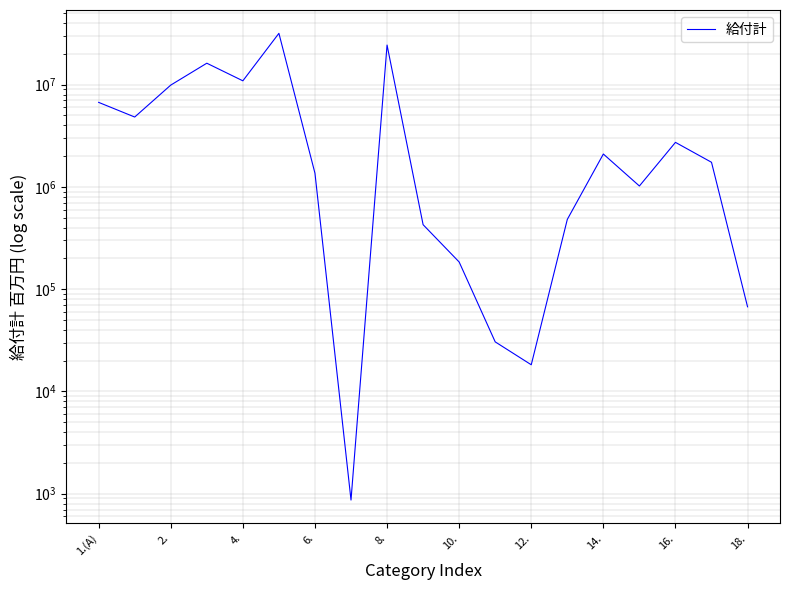

Approximately how many times larger is the value at 1.(A) compared to 10?

36.4